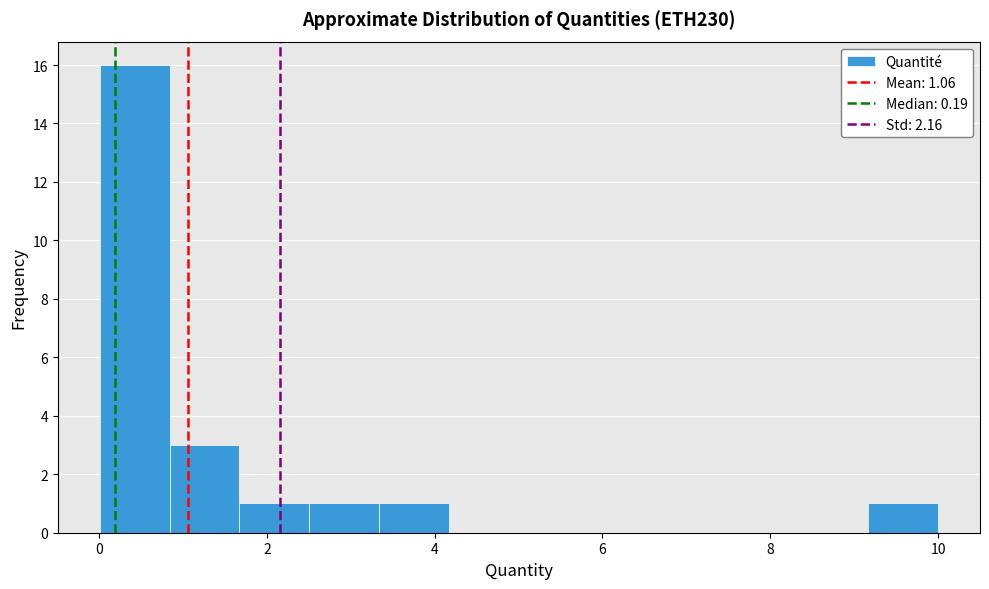

Reading left to right, list every bar in this chart as the range it spans on the x-axis followed by its height. Neither the bar edges nor the heights are printed on the chart, so give them approximately, as read against the axes.

0.0 to 0.8: 16
0.8 to 1.6: 3
1.6 to 2.6: 1
2.6 to 3.4: 1
3.4 to 4.2: 1
4.2 to 5.0: 0
5.0 to 5.8: 0
5.8 to 6.6: 0
6.6 to 7.6: 0
7.6 to 8.4: 0
8.4 to 9.2: 0
9.2 to 10.0: 1